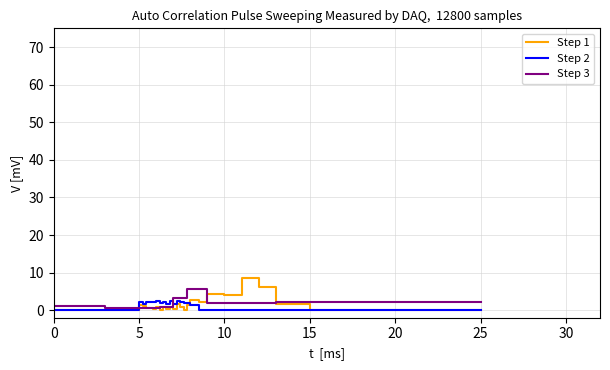

Which series has the largest range (max minus min)?

Step 1